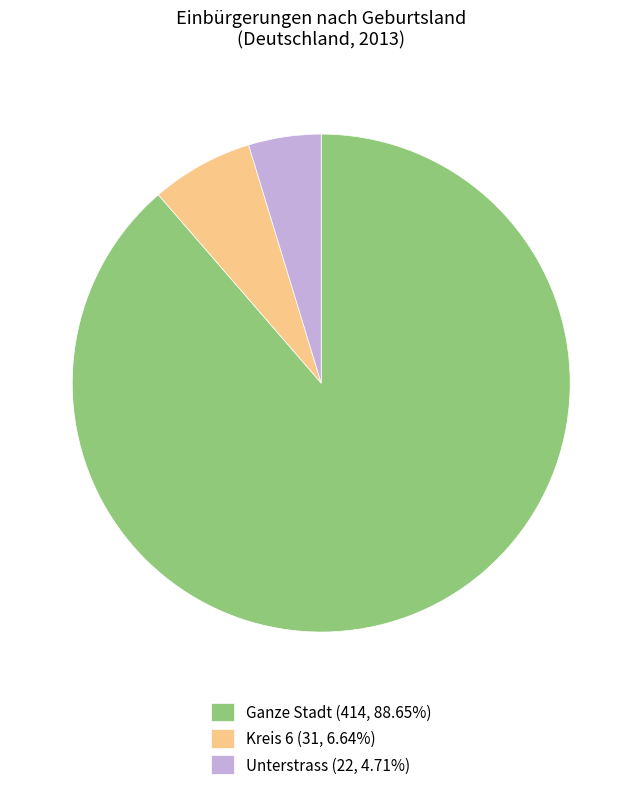

Does any single category account for the majority?

Yes